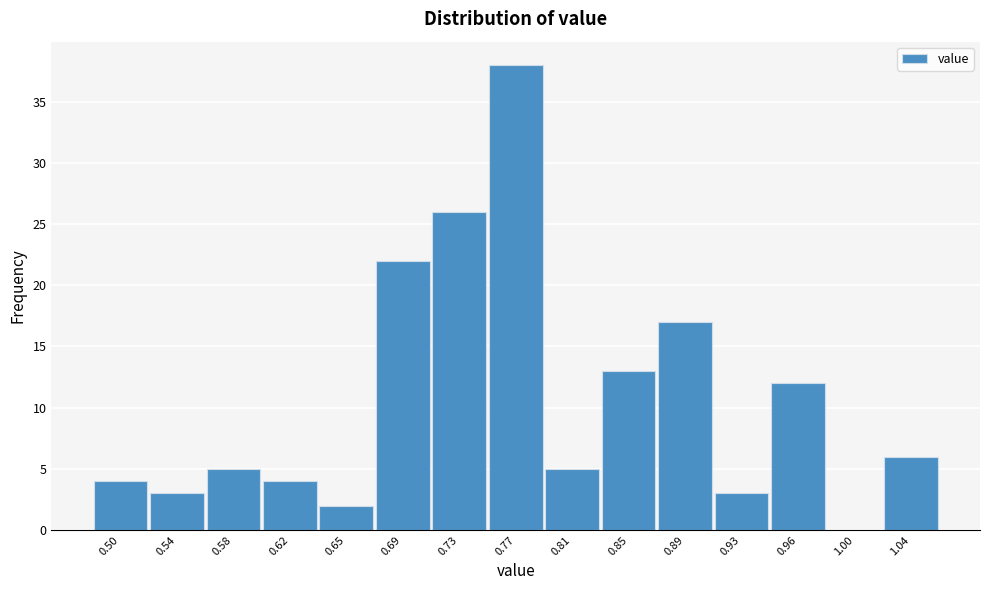

Reading right to left, list all the values displayed in this chart.

1.04=6	1.00=0	0.96=12	0.93=3	0.89=17	0.85=13	0.81=5	0.77=38	0.73=26	0.69=22	0.65=2	0.62=4	0.58=5	0.54=3	0.50=4